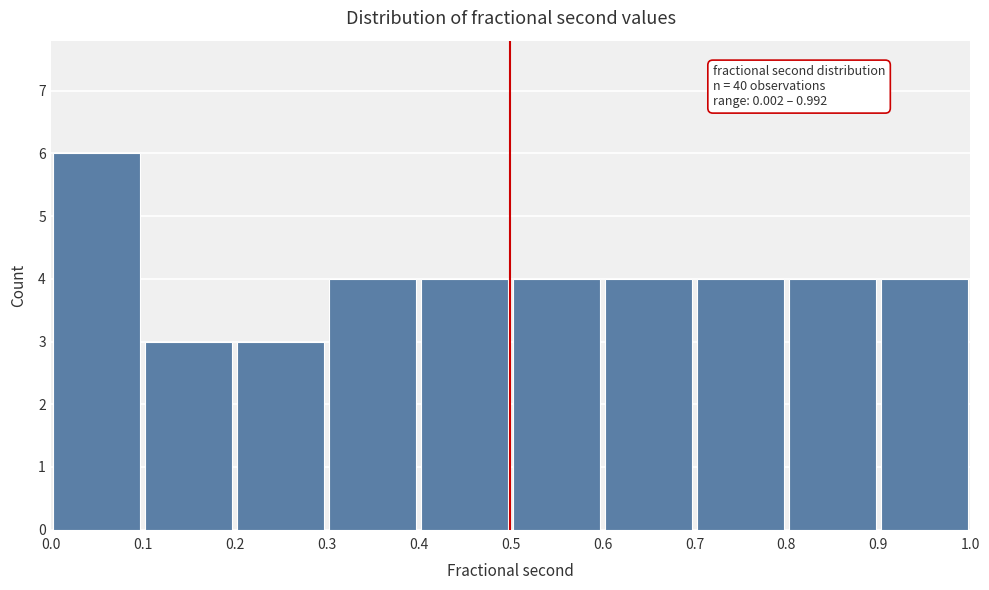

Which range on the x-axis has the tallest bar?

0.0 to 0.1